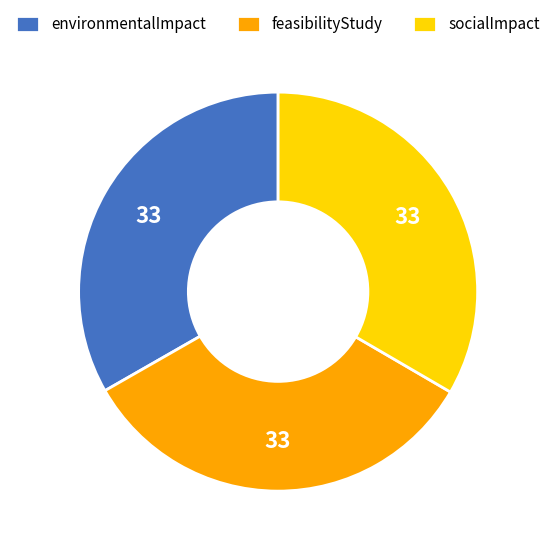

Is there a majority slice in this chart?

No